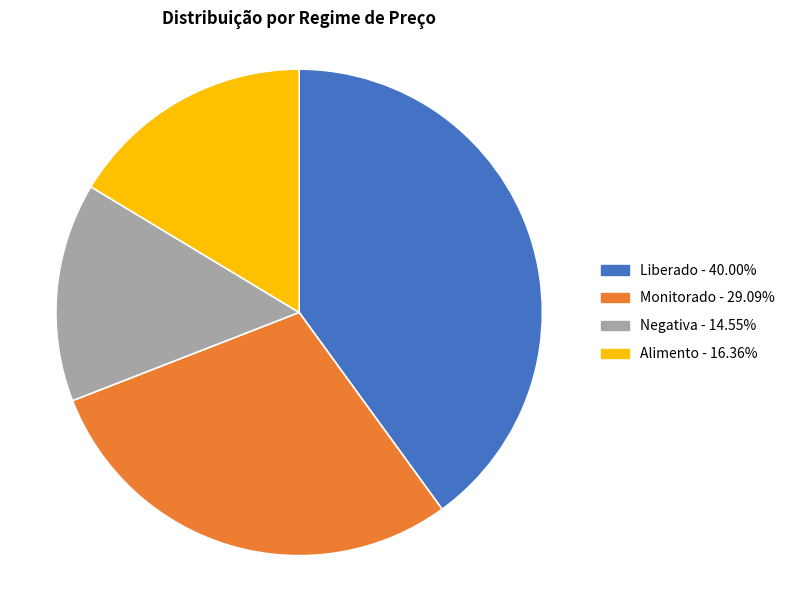

Is there a majority slice in this chart?

No